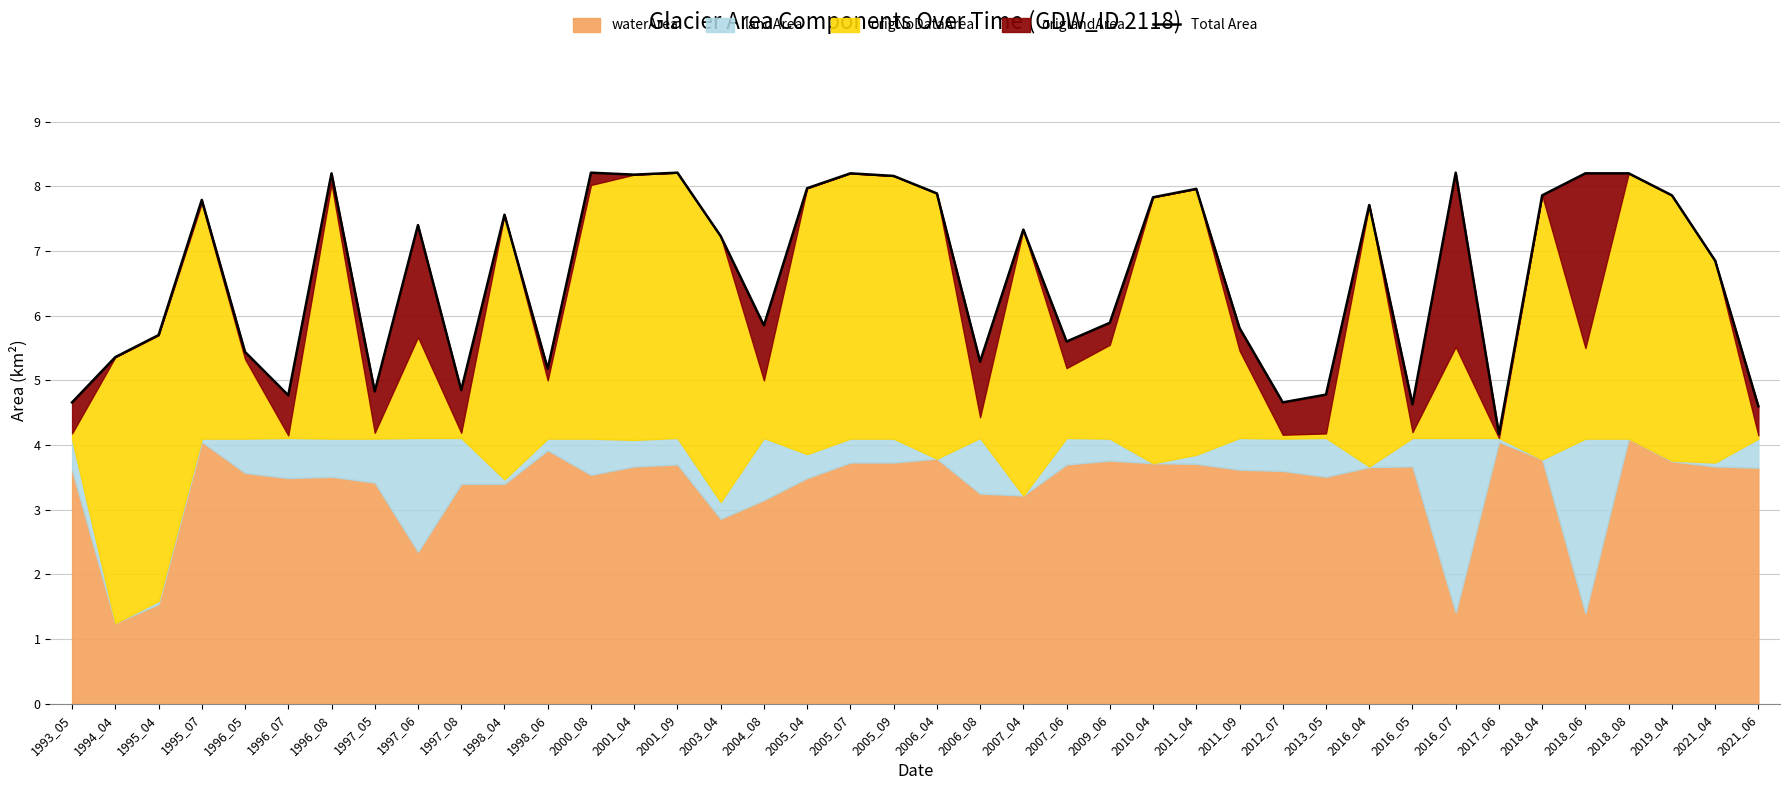

True or false: there are more than 0 points higher than both neighbors.

True